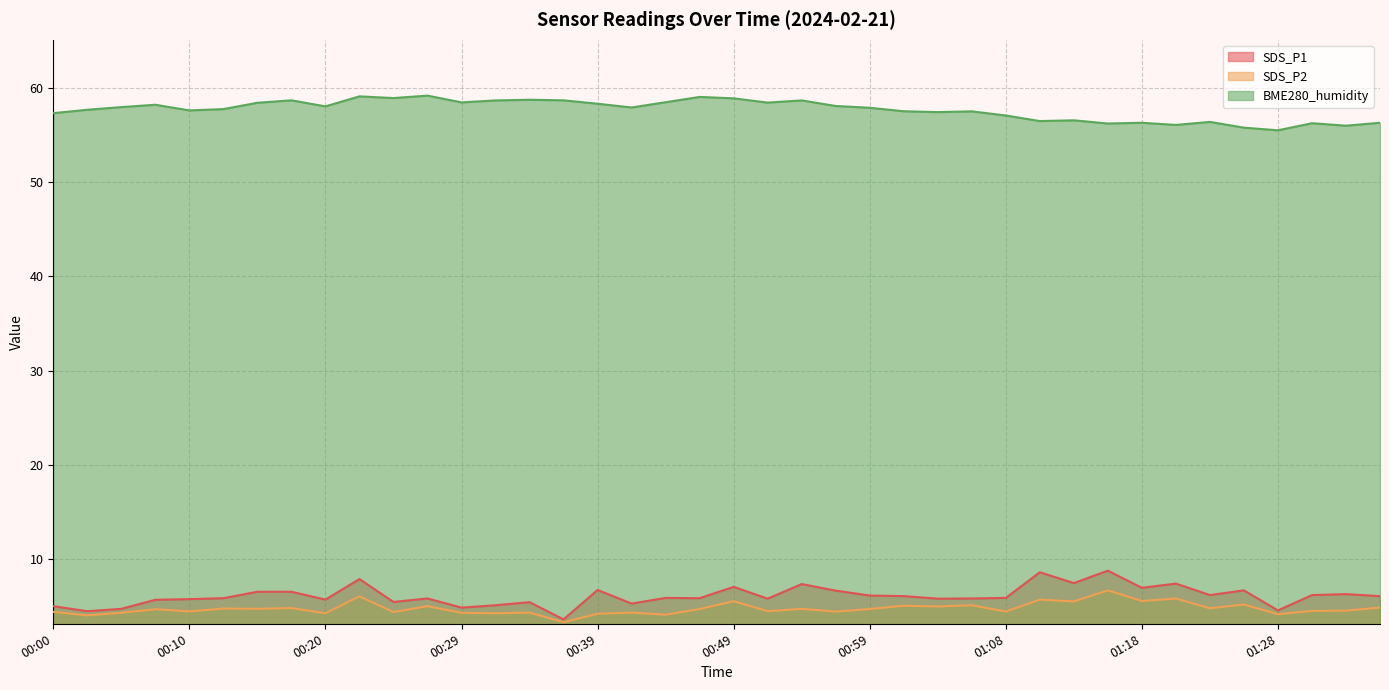

Reading left to right, transcribe all the data shown in this chart.

SDS_P1: 00:00=5.0	00:03=4.5	00:05=4.7	00:08=5.7	00:10=5.8	00:13=5.8	00:15=6.5	00:17=6.5	00:20=5.7	00:22=7.9	00:25=5.5	00:27=5.8	00:29=4.8	00:32=5.1	00:34=5.4	00:37=3.6	00:39=6.7	00:42=5.3	00:44=5.9	00:46=5.8	00:49=7.0	00:51=5.8	00:54=7.3	00:56=6.7	00:59=6.1	01:01=6.1	01:03=5.8	01:06=5.8	01:08=5.9	01:11=8.6	01:13=7.5	01:16=8.8	01:18=7.0	01:20=7.4	01:23=6.2	01:25=6.7	01:28=4.5	01:30=6.2	01:33=6.3	01:35=6.1
SDS_P2: 00:00=4.4	00:03=4.0	00:05=4.3	00:08=4.7	00:10=4.5	00:13=4.8	00:15=4.7	00:17=4.8	00:20=4.2	00:22=6.0	00:25=4.4	00:27=5.0	00:29=4.3	00:32=4.2	00:34=4.3	00:37=3.3	00:39=4.2	00:42=4.3	00:44=4.1	00:46=4.7	00:49=5.5	00:51=4.5	00:54=4.7	00:56=4.4	00:59=4.7	01:01=5.0	01:03=5.0	01:06=5.1	01:08=4.4	01:11=5.7	01:13=5.5	01:16=6.7	01:18=5.5	01:20=5.8	01:23=4.8	01:25=5.2	01:28=4.2	01:30=4.5	01:33=4.5	01:35=4.8
BME280_humidity: 00:00=57.3	00:03=57.7	00:05=58.0	00:08=58.2	00:10=57.6	00:13=57.7	00:15=58.4	00:17=58.7	00:20=58.0	00:22=59.1	00:25=58.9	00:27=59.2	00:29=58.5	00:32=58.7	00:34=58.7	00:37=58.7	00:39=58.3	00:42=57.9	00:44=58.5	00:46=59.0	00:49=58.9	00:51=58.4	00:54=58.7	00:56=58.1	00:59=57.9	01:01=57.5	01:03=57.4	01:06=57.5	01:08=57.1	01:11=56.5	01:13=56.5	01:16=56.2	01:18=56.3	01:20=56.1	01:23=56.4	01:25=55.8	01:28=55.5	01:30=56.2	01:33=56.0	01:35=56.3